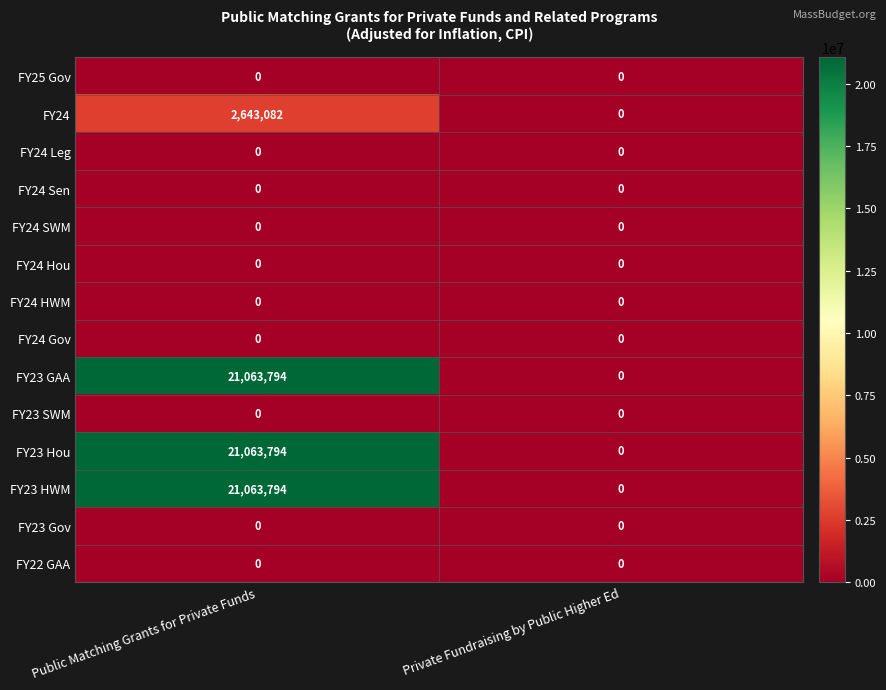

The value of FY24 Hou at Private Fundraising by Public Higher Ed is 0. True or false?

True